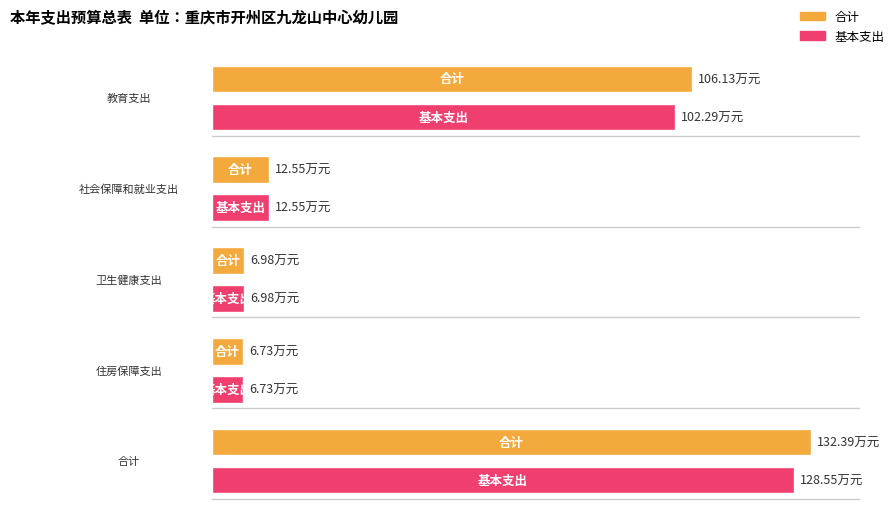

Reading right to left, what are all the values shown in this chart?

合计: 132.4	6.7	7.0	12.6	106.1
基本支出: 128.6	6.7	7.0	12.6	102.3